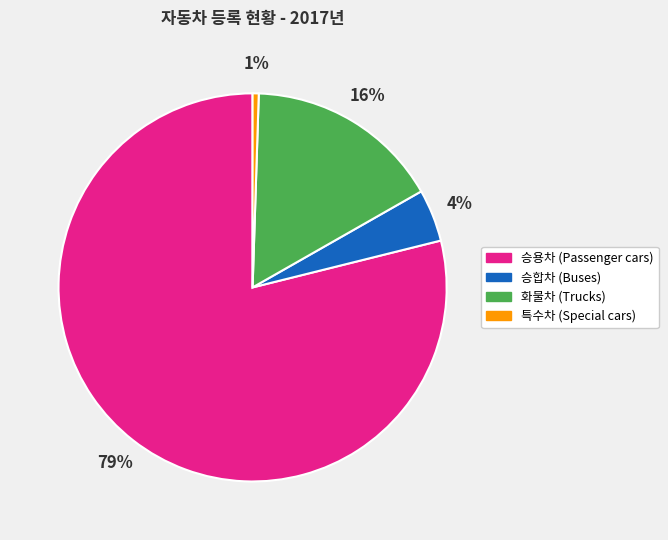

Which has a higher value, 승용차 (Passenger cars) or 승합차 (Buses)?

승용차 (Passenger cars)